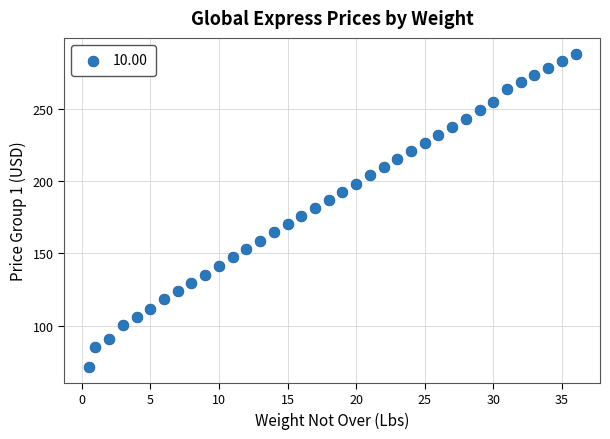

What is the range of Y values (max minus min)?

217.3